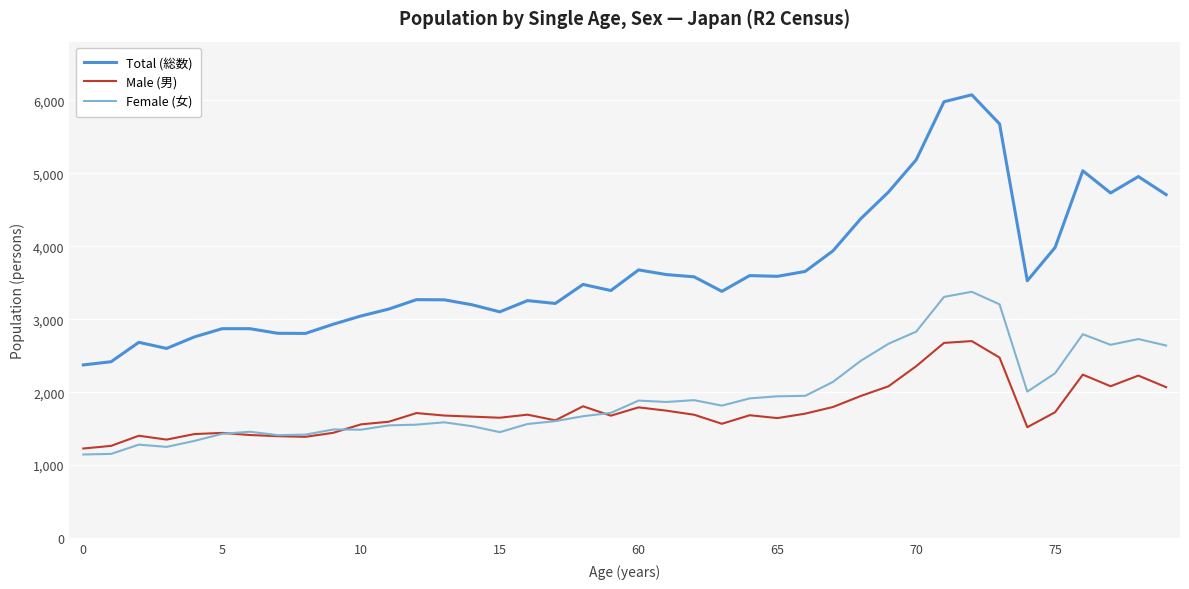

What is the smallest value displayed?

1146